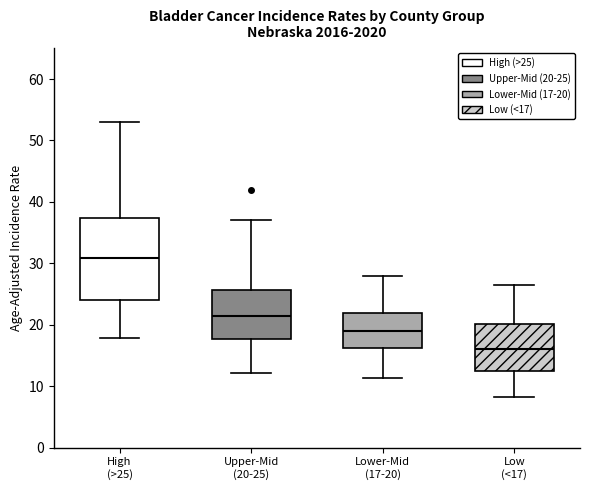

Reading left to right, read every box against the y-axis: the position of its median line, the range the box covers, and the ends of its whiskers. The values are not printed on the chart, so give them approximately, as read against the axis.

High (>25): median 31, box 24 to 37, whiskers 18 to 53
Upper-Mid (20-25): median 22, box 18 to 26, whiskers 12 to 37
Lower-Mid (17-20): median 19, box 16 to 22, whiskers 11 to 28
Low (<17): median 16, box 13 to 20, whiskers 8 to 27